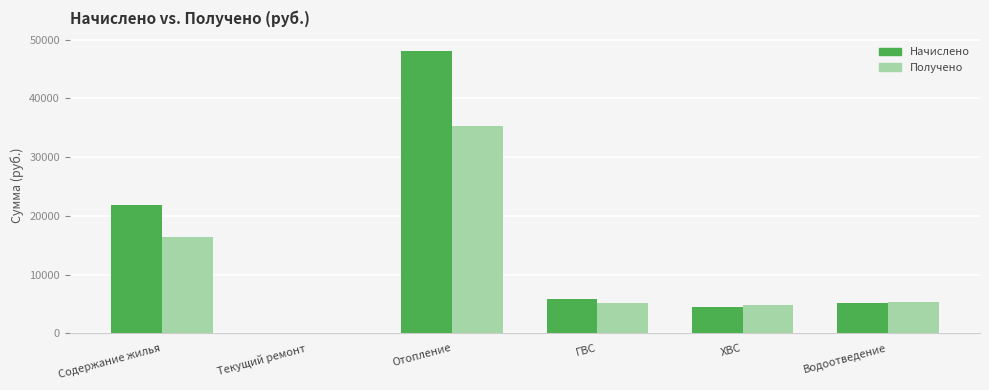

What are all the series names shown in the legend?

Начислено, Получено